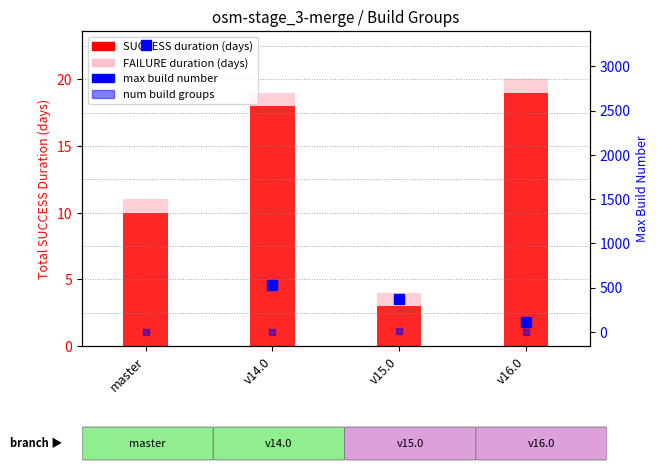

Which series has the largest Y range (max minus min)?

max build number